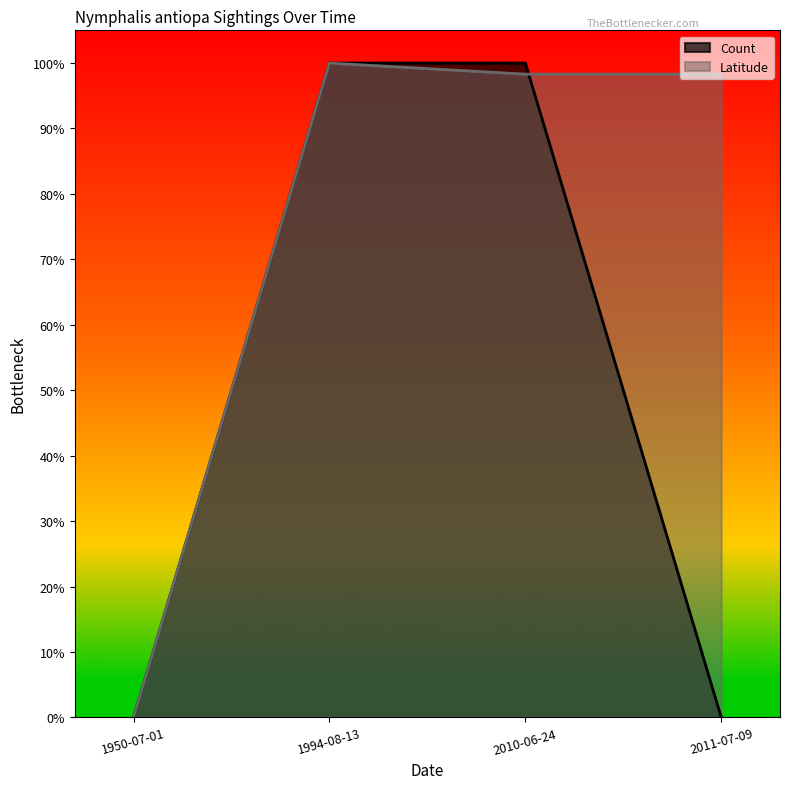

Where is Count nearest to the value 0?

1950-07-01